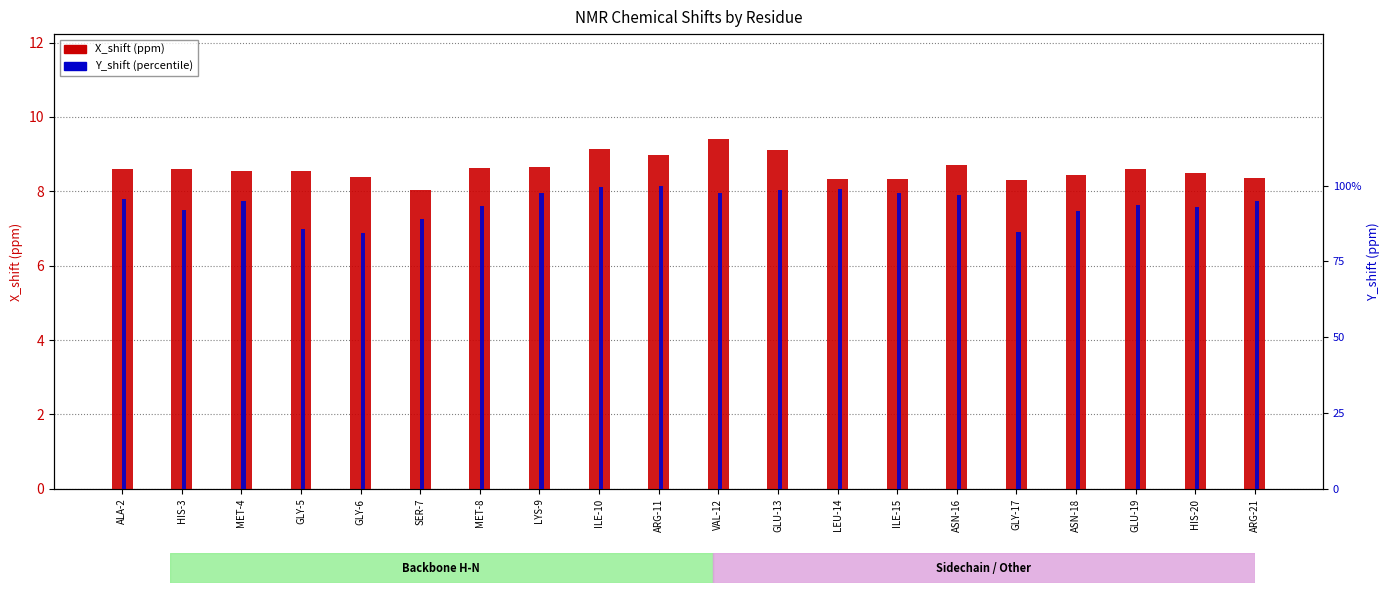

How many groups of bars are there?

20